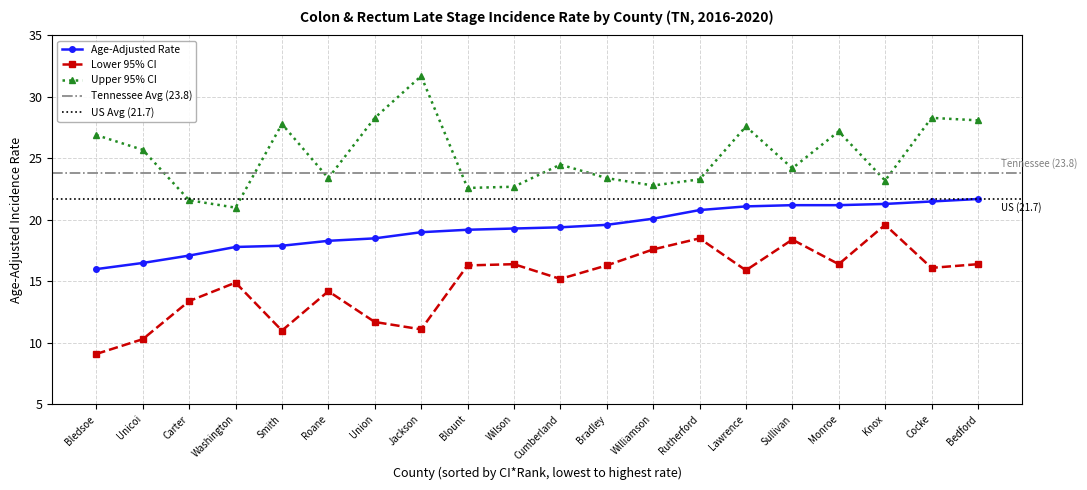

True or false: Lower 95% CI has more than 2 points higher than both neighbors.

True